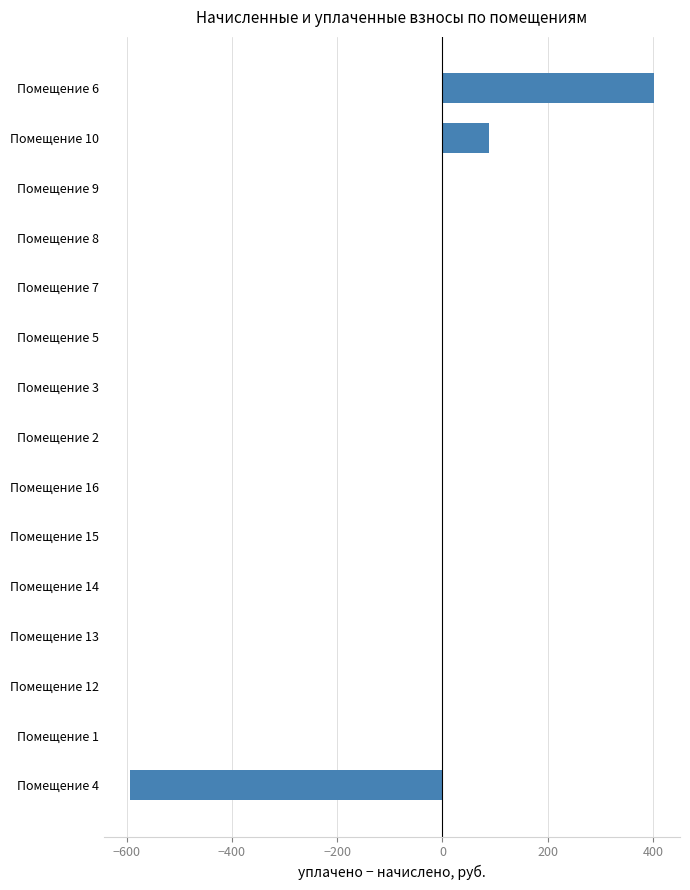

How many data points does each series have?

15